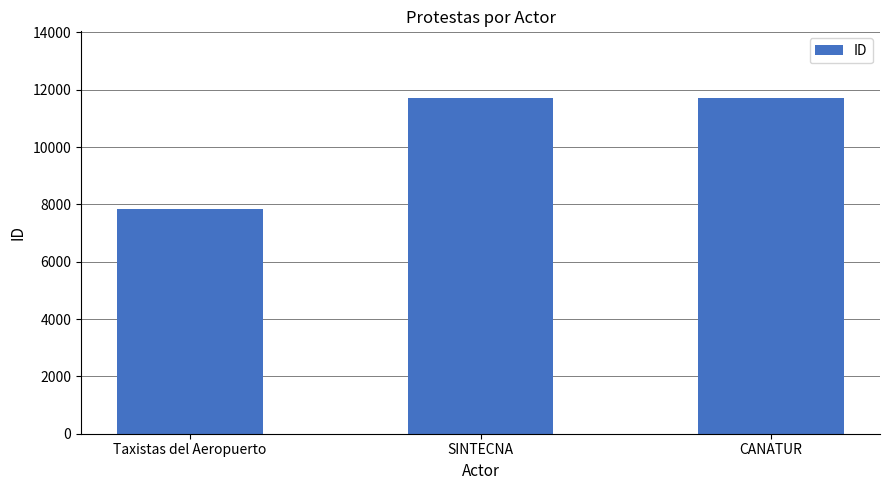

At which label is the value closest to 9776?

SINTECNA